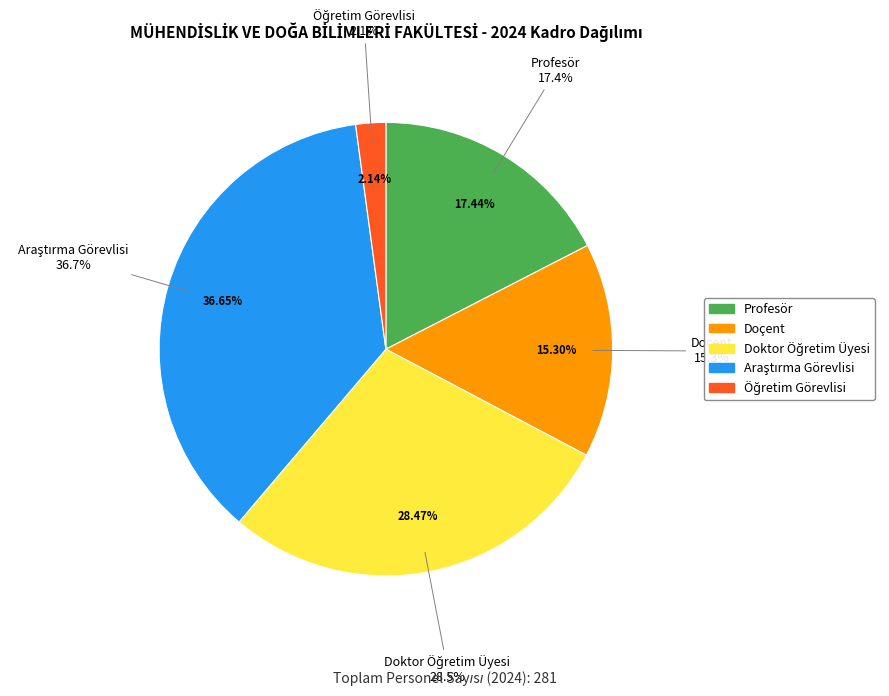

What is the ratio of the value at Doktor Öğretim Üyesi to the value at Doçent?

1.9